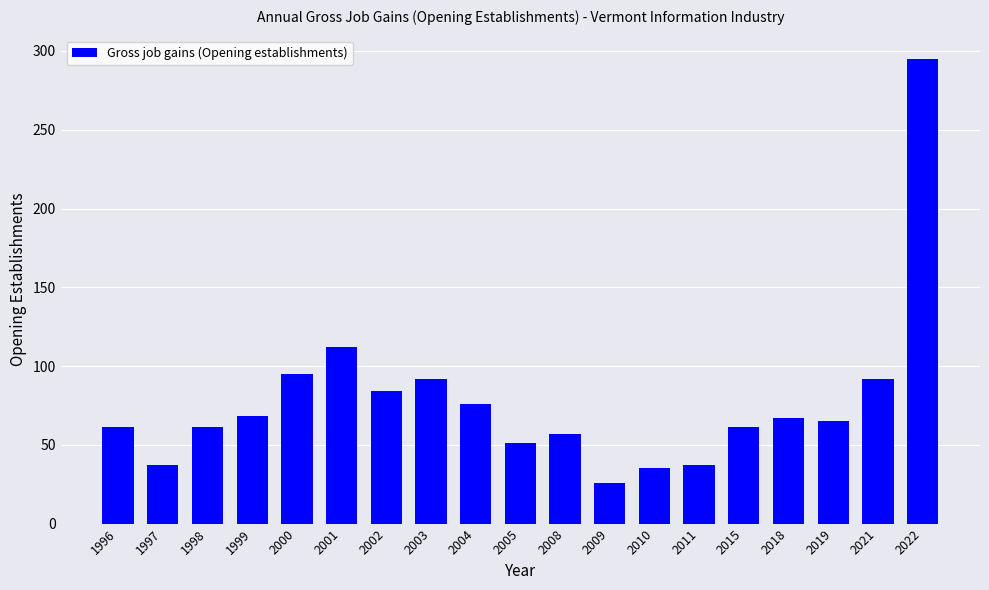

What is the difference between the maximum and minimum values?

269